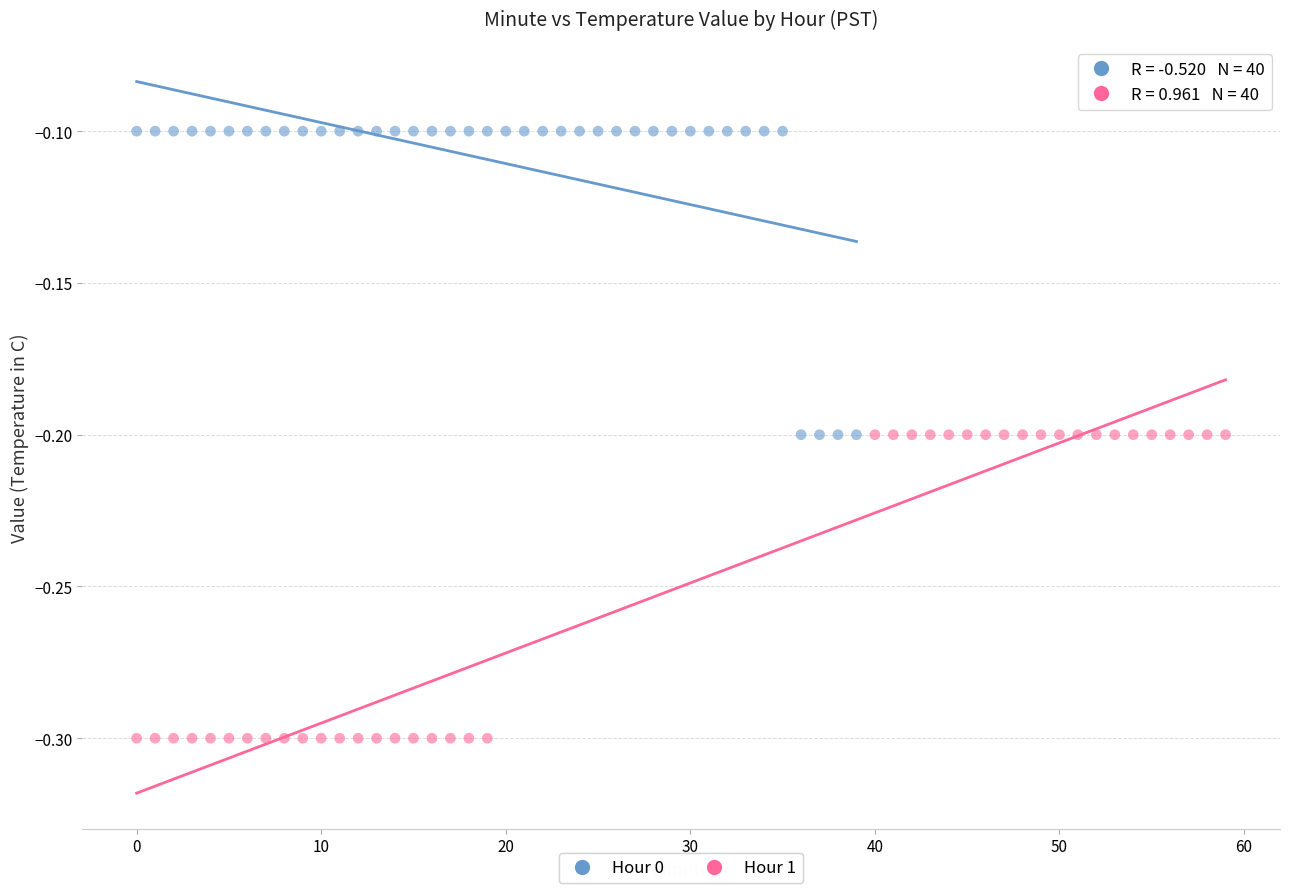

Which series reaches the maximum Y coordinate?

Hour 0